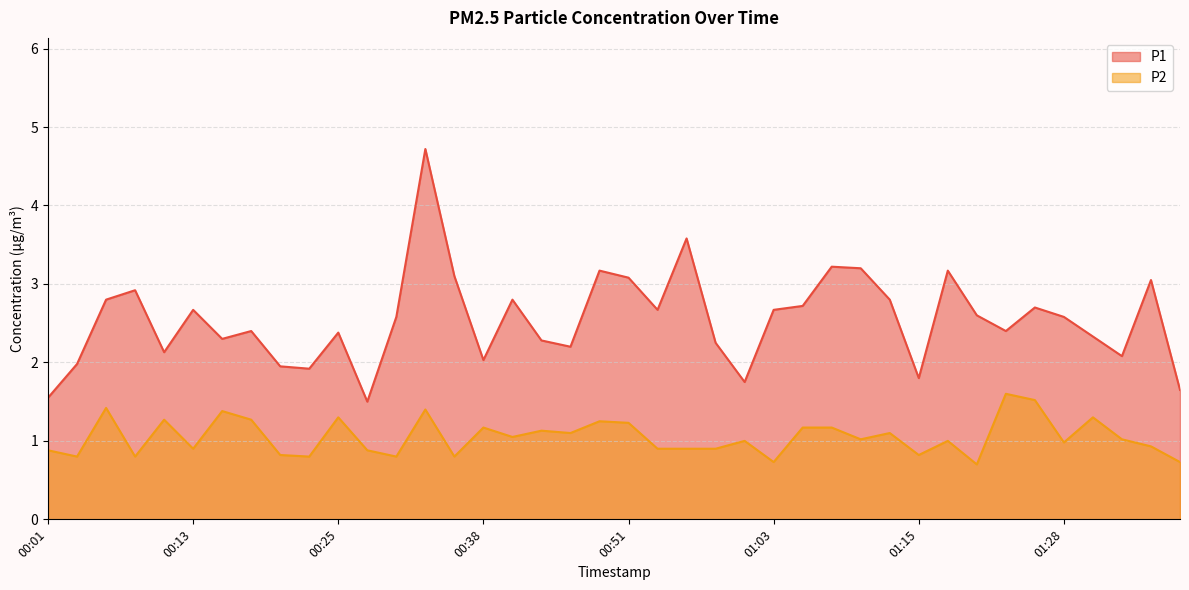

List the series in order of their overall mean, highest first.

P1, P2